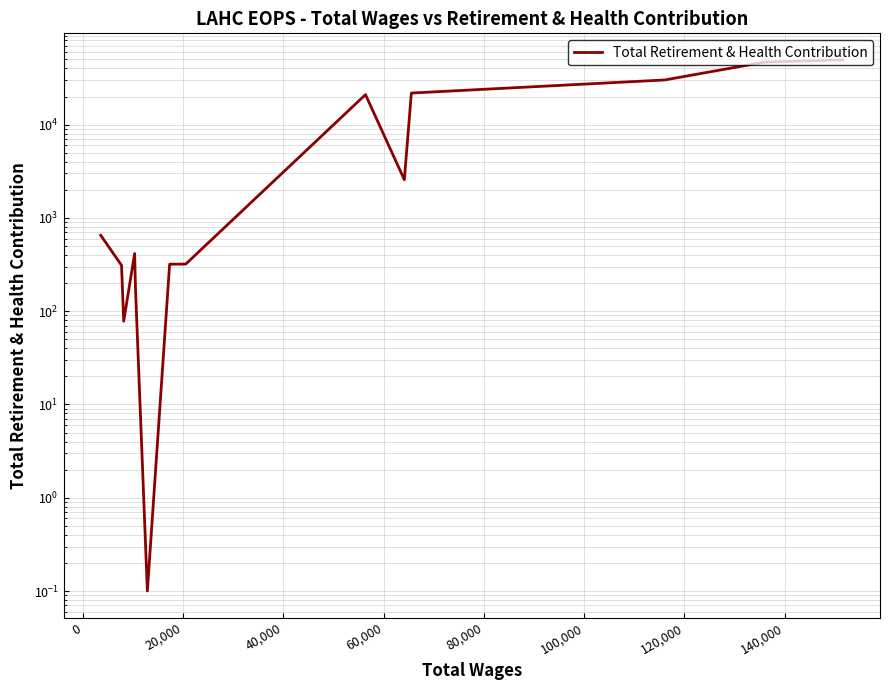

True or false: the data shows 983.6 at 60,000.

False